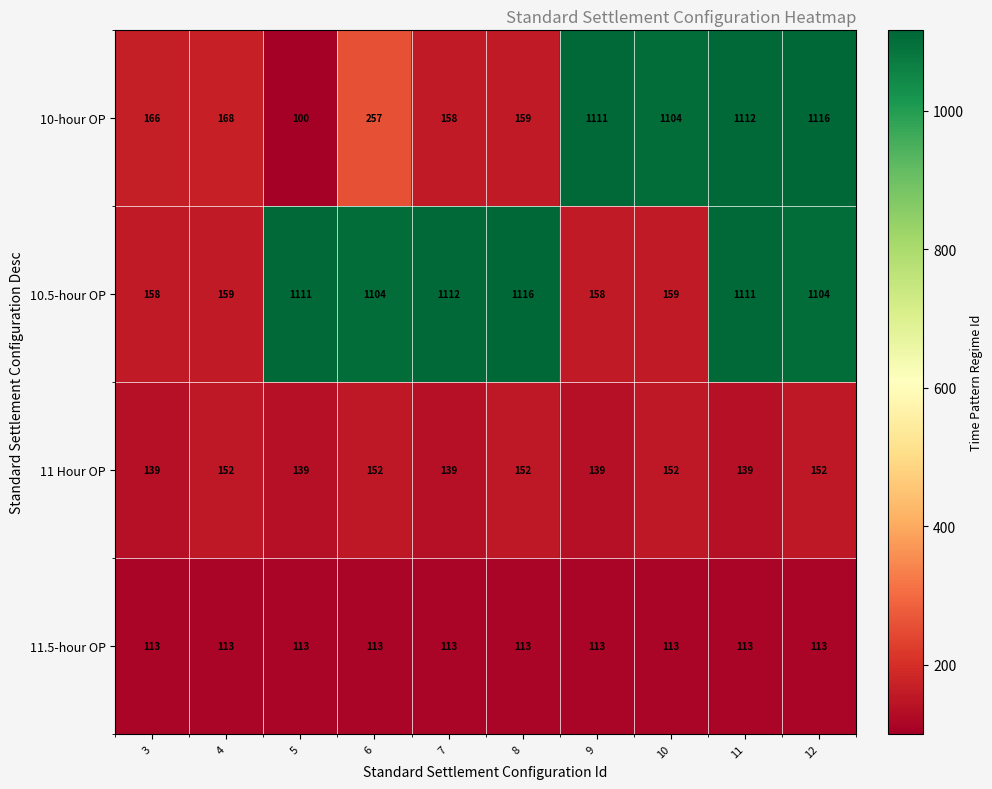

At which label does 10-hour OP reach its peak?

12